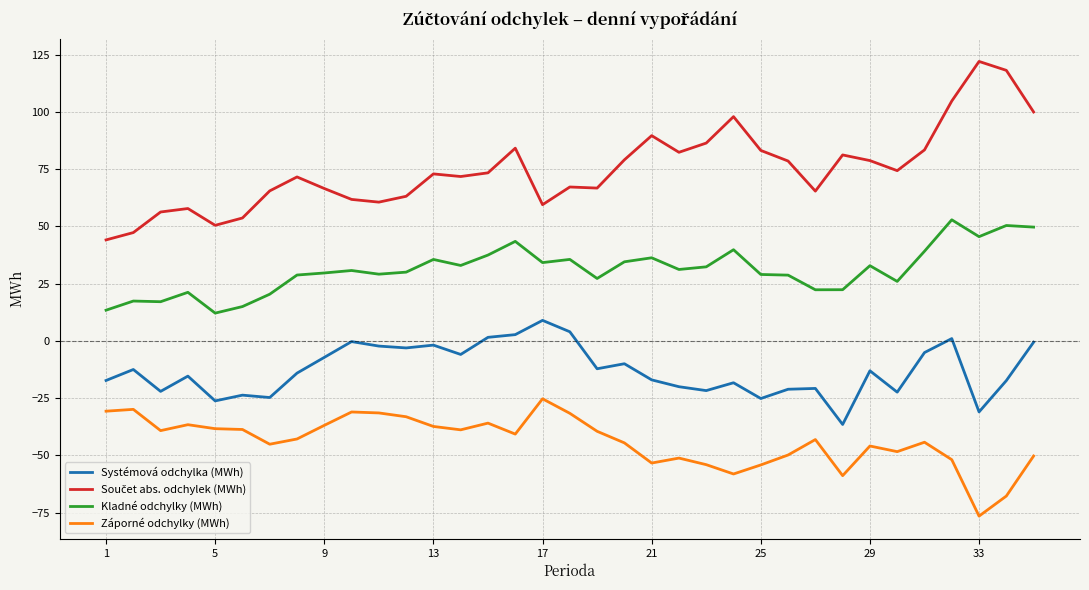

Does the chart display data point markers on the line(s)?

No